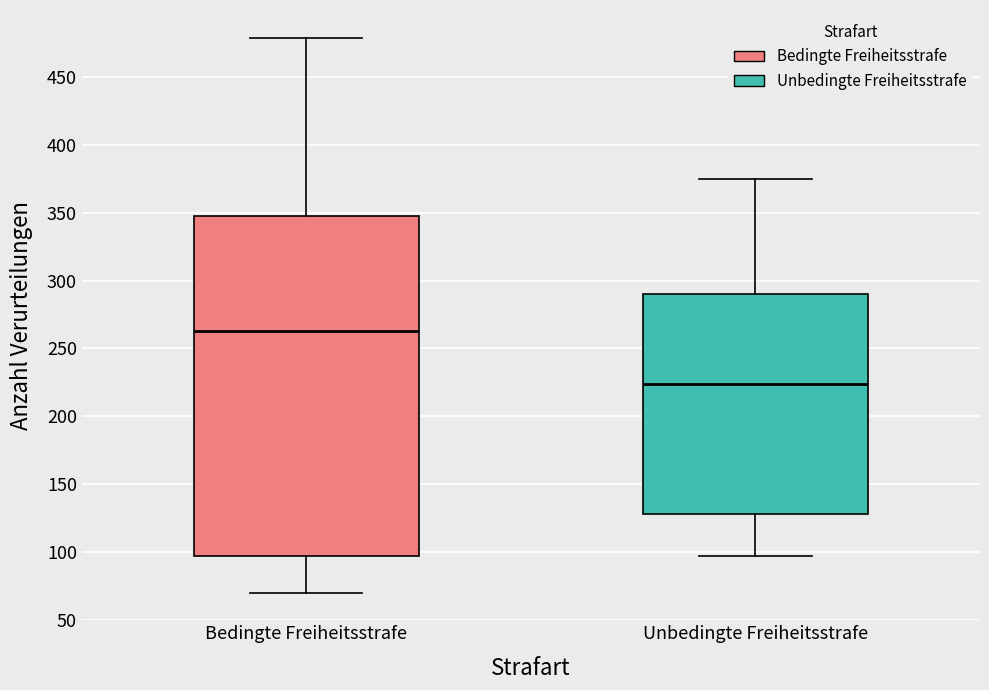

Where is the lower edge of the box for Unbedingte Freiheitsstrafe on the y-axis? The values are not printed on the chart, so give them approximately, as read against the axis.

130